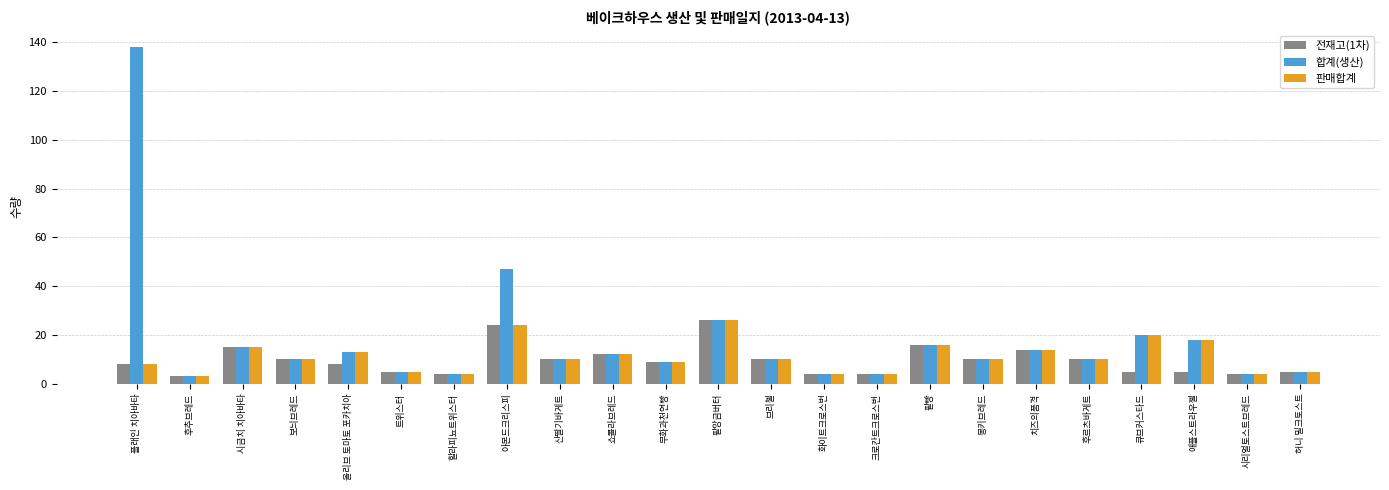

Reading left to right, extract all data points from this chart.

전재고(1차): 8	3	15	10	8	5	4	24	10	12	9	26	10	4	4	16	10	14	10	5	5	4	5
합계(생산): 138	3	15	10	13	5	4	47	10	12	9	26	10	4	4	16	10	14	10	20	18	4	5
판매합계: 8	3	15	10	13	5	4	24	10	12	9	26	10	4	4	16	10	14	10	20	18	4	5